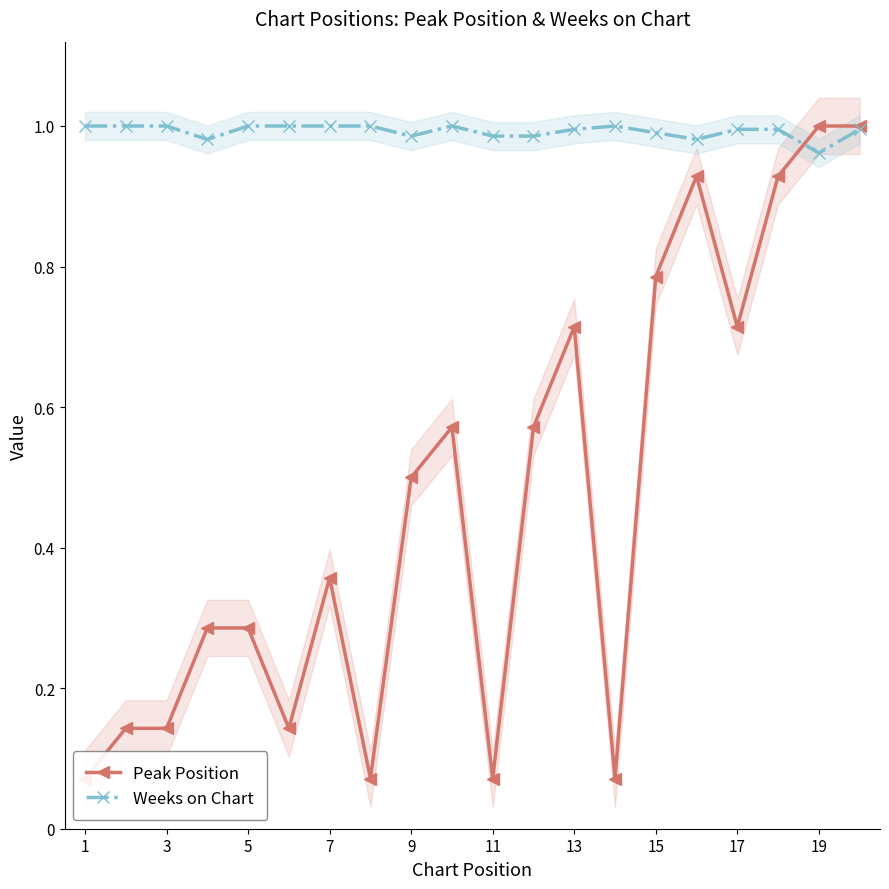

What is the minimum value shown in the chart?

0.1